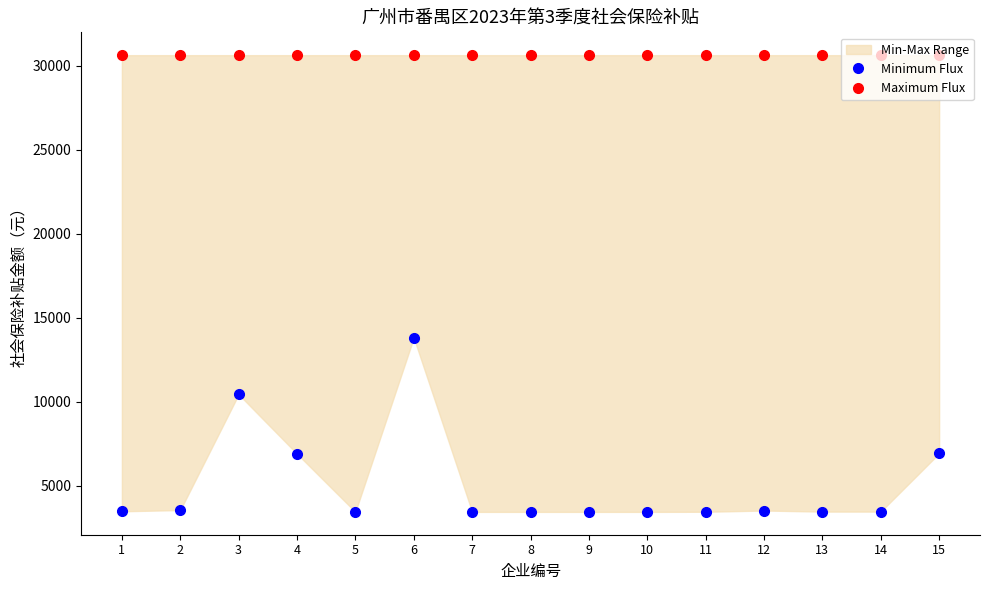

Which has a higher value, 12 or 10?

12